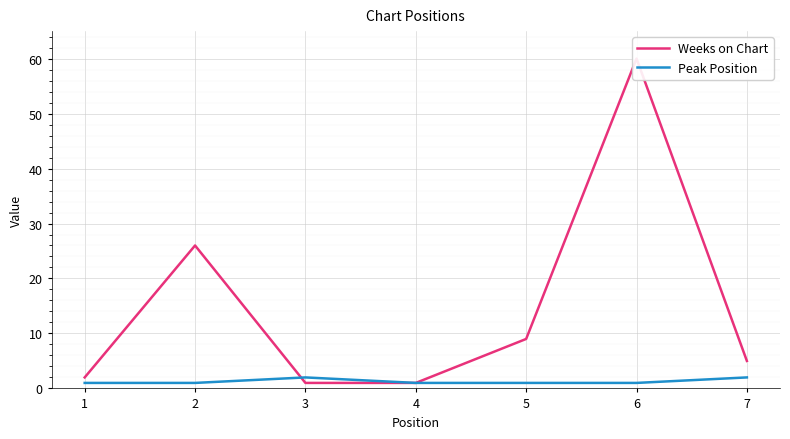

Does the chart display data point markers on the line(s)?

No